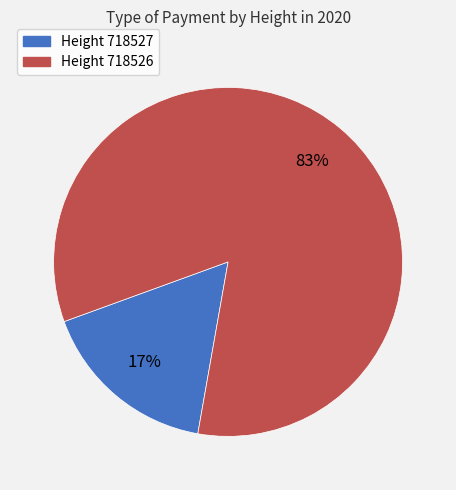

How many segments does this pie chart have?

2